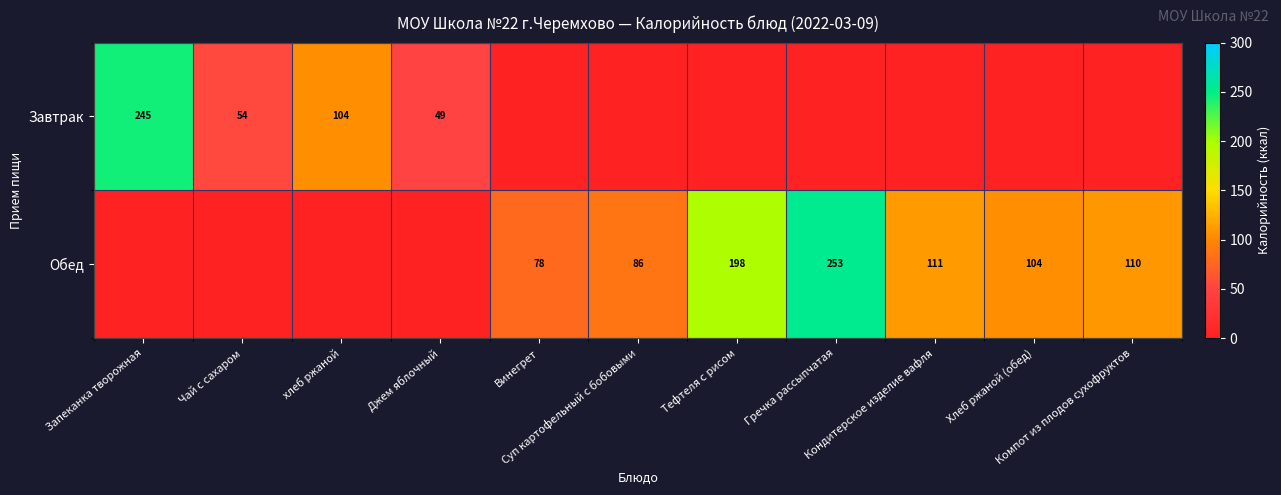

The value of Завтрак at Кондитерское изделие вафля is 0.0. True or false?

True